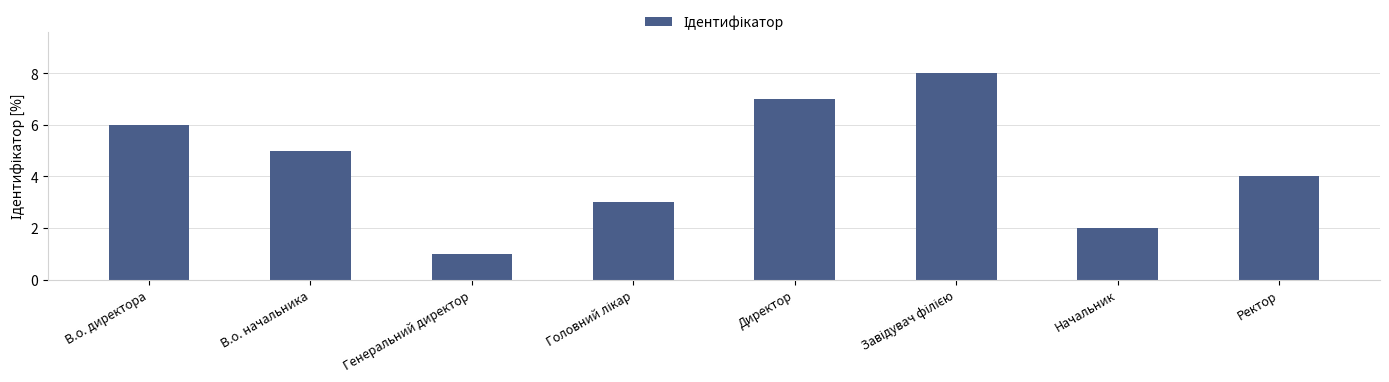

What is the sum of all values?

36